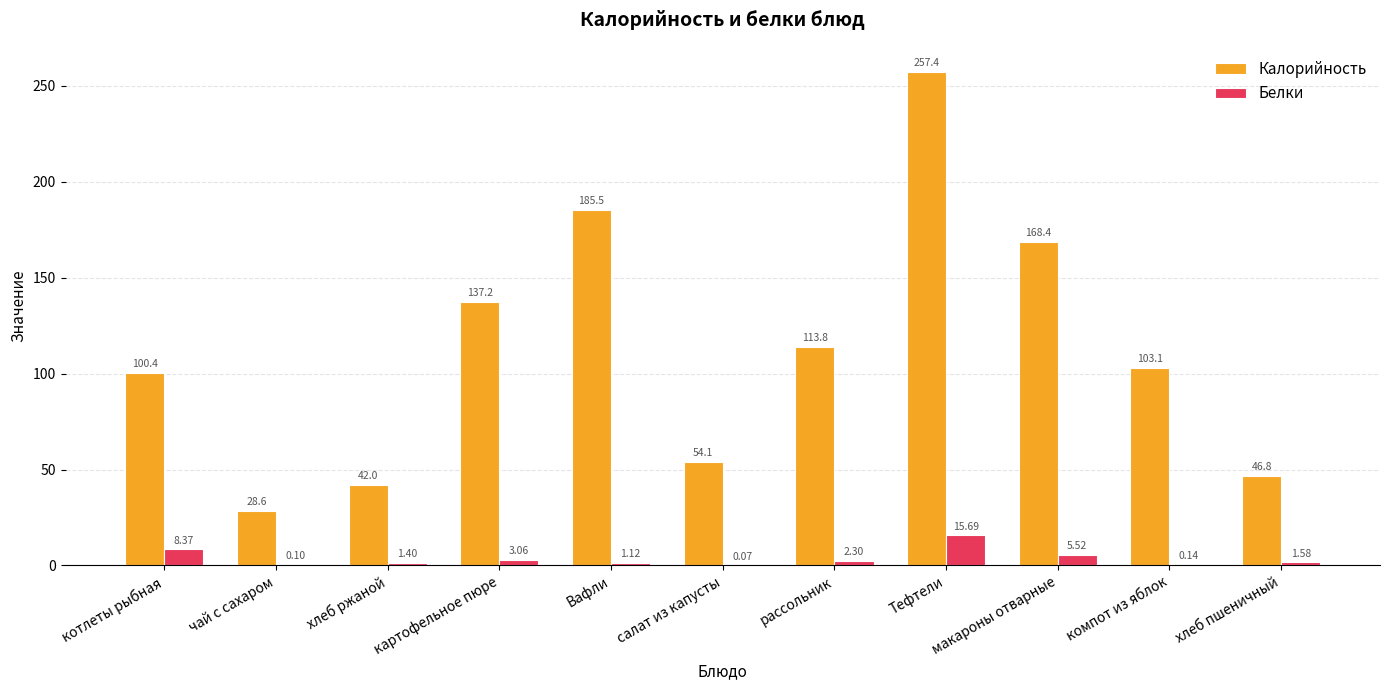

Read the Калорийность value at рассольник.

113.8